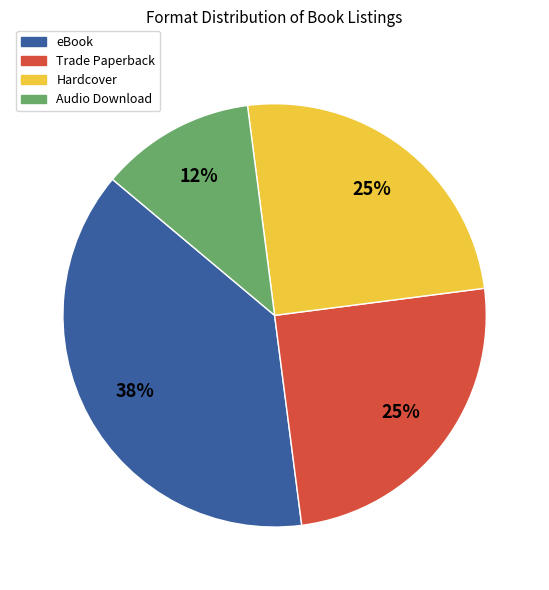

To the nearest percent, what portion does Audio Download represent?

12%